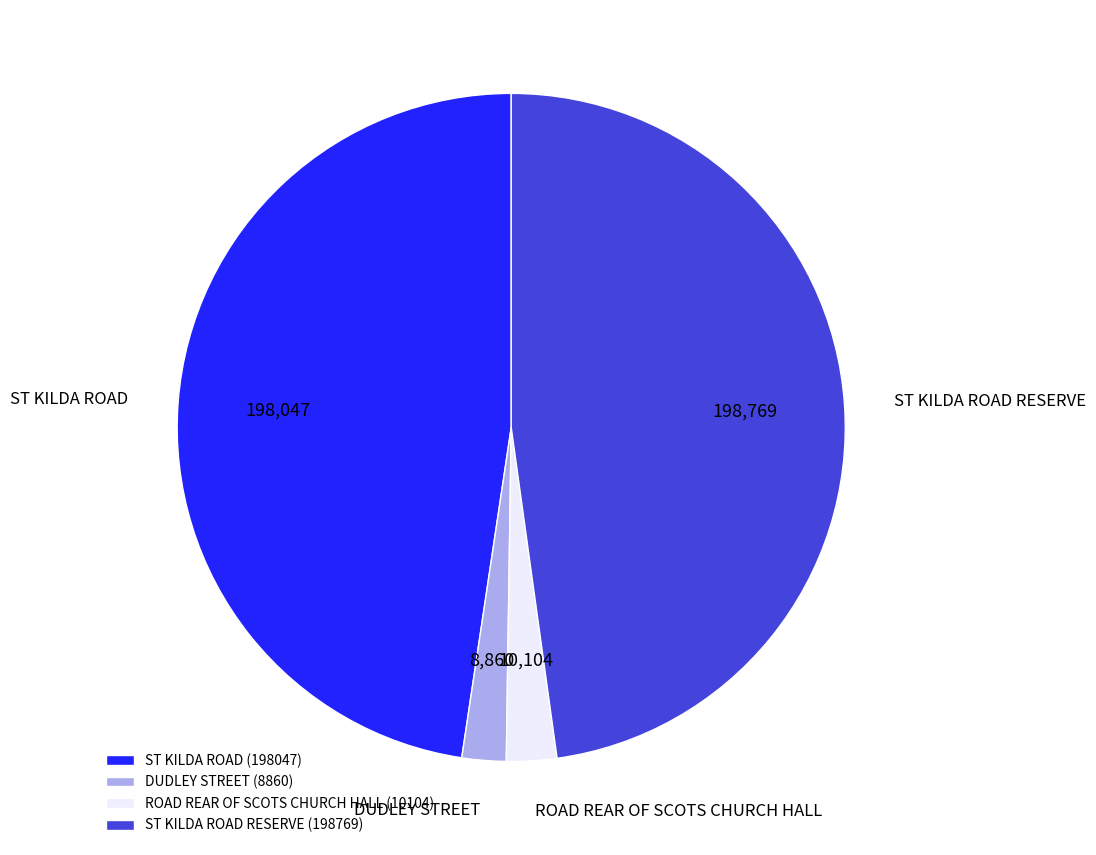

True or false: ROAD REAR OF SCOTS CHURCH HALL accounts for 17% of the total.

False